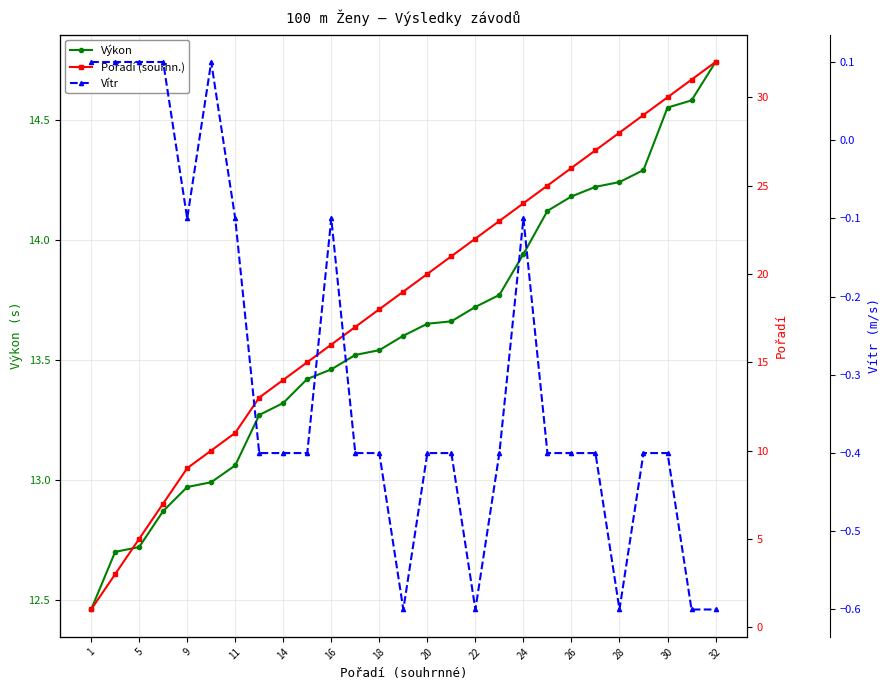

What is the maximum value for Pořadí (sourhn.)?

32.0